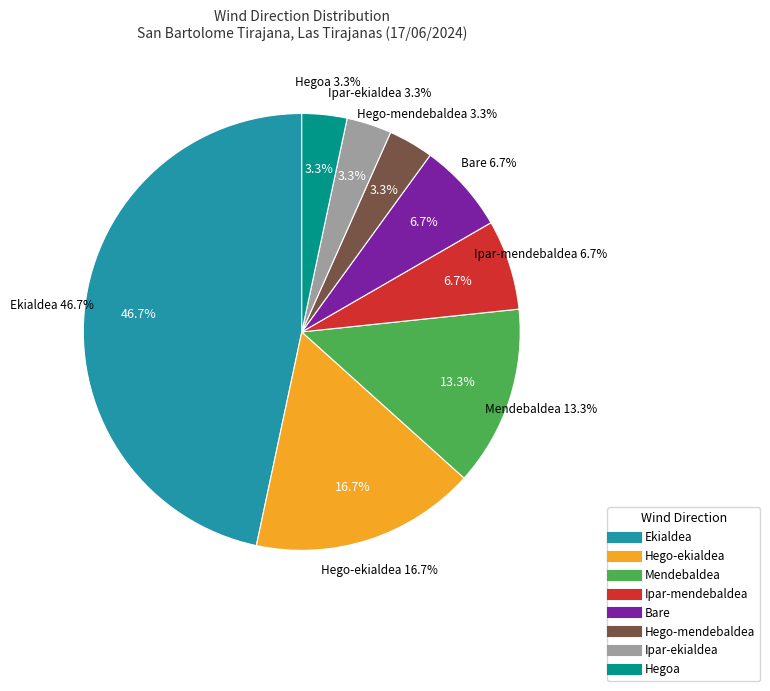

How many segments does this pie chart have?

8